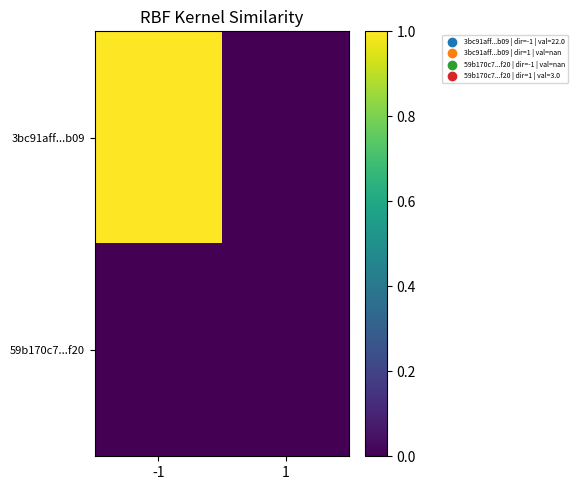

Reading left to right, extract all data points from this chart.

3bc91aff...b09: -1=1	1=0
59b170c7...f20: -1=0	1=0